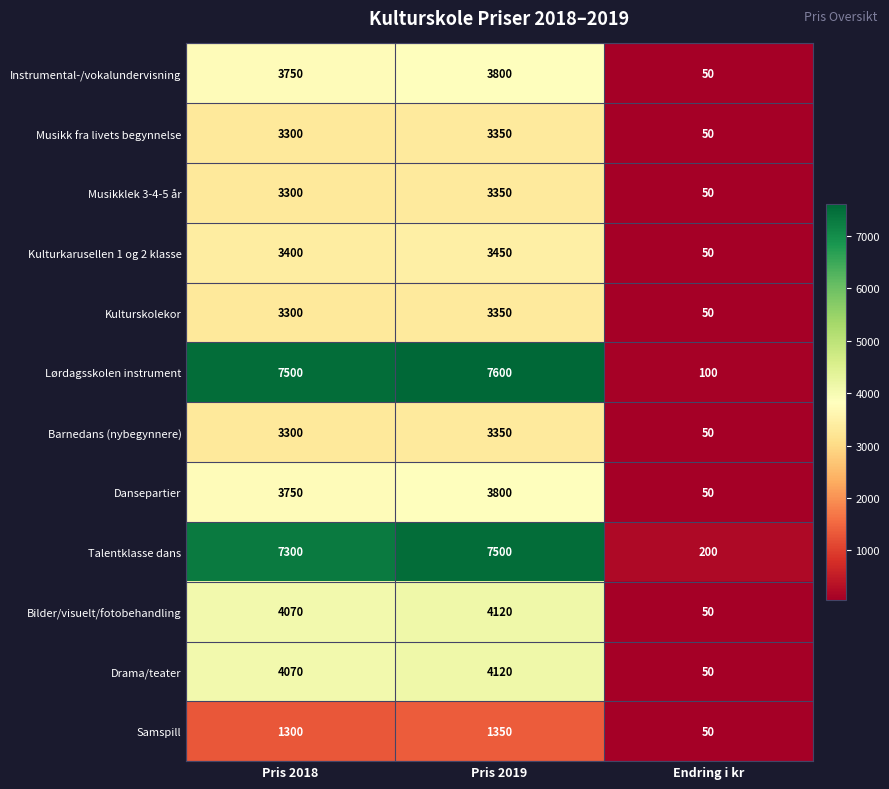

Rank the categories by Samspill value from highest to lowest.

Pris 2019, Pris 2018, Endring i kr